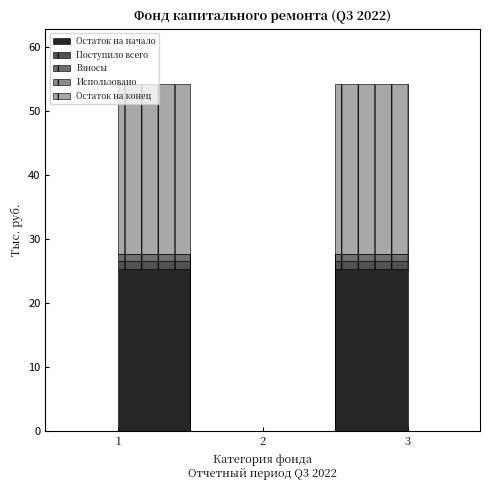

What are all the series names shown in the legend?

Остаток на начало, Поступило всего, Взносы, Использовано, Остаток на конец